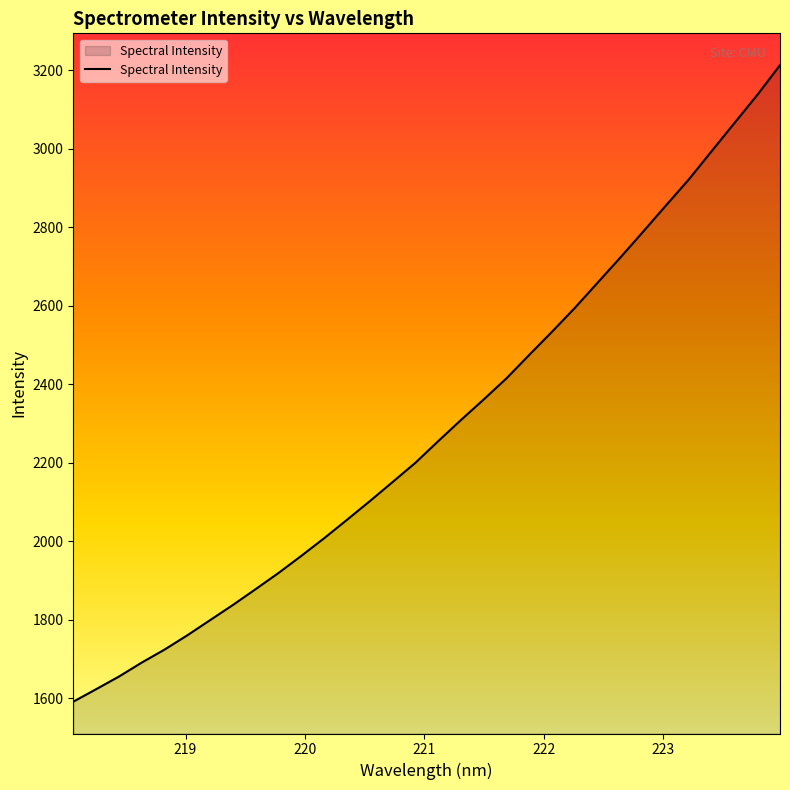

How many values are below 2254?

16